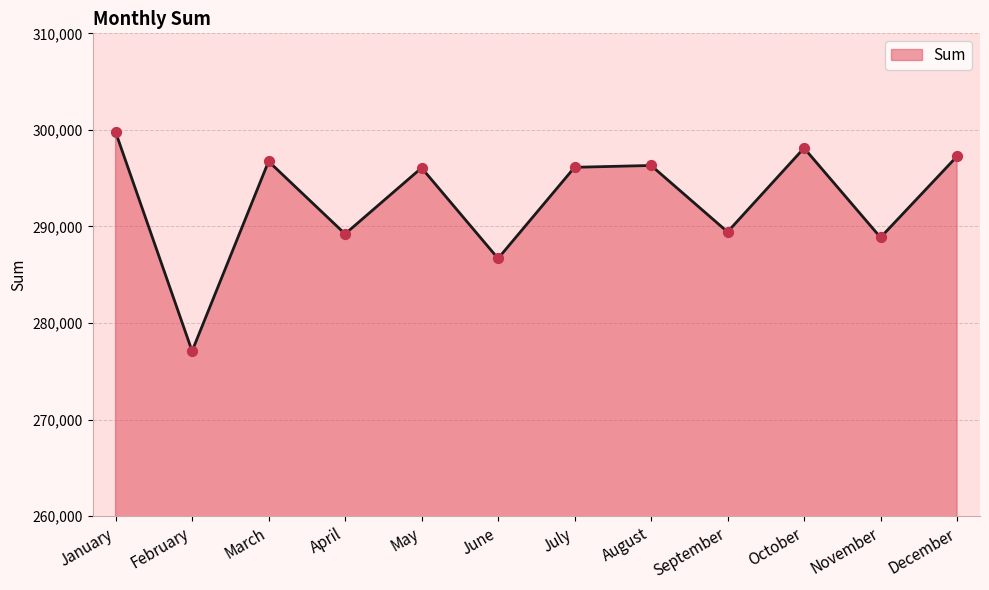

What is the change in value from August to September?

-6881